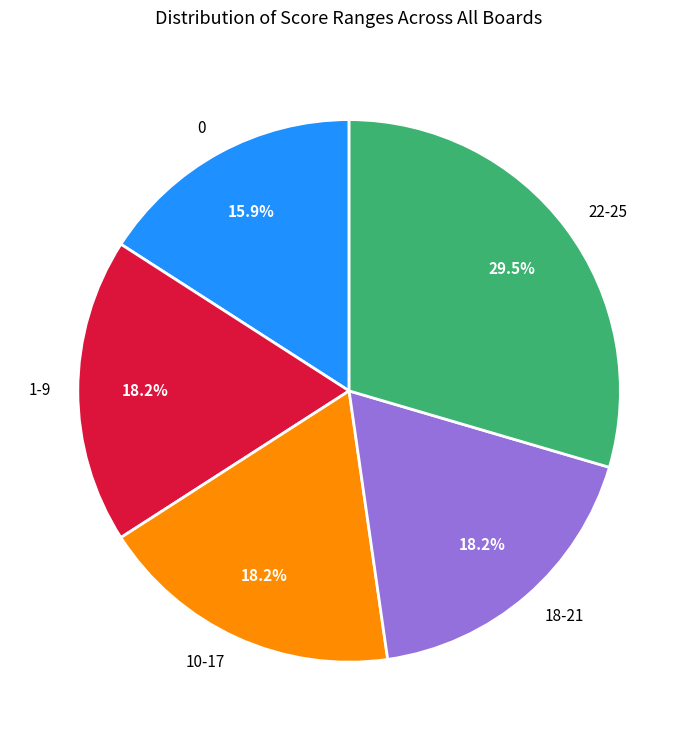

What is the largest slice in the pie chart?

22-25